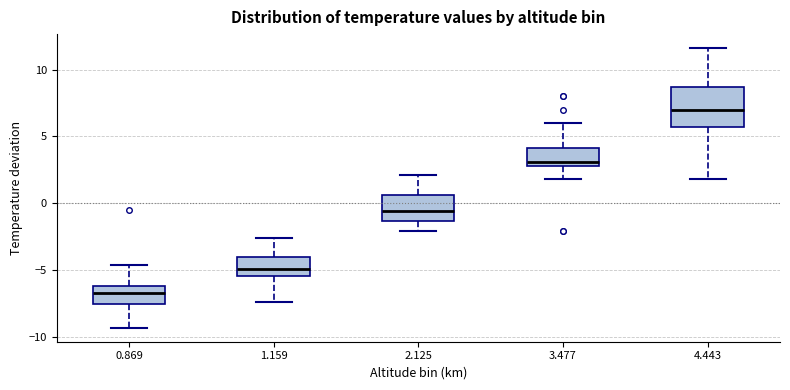

Comparing the boxes themselves (not the whiskers), which one is the tallest?

4.443